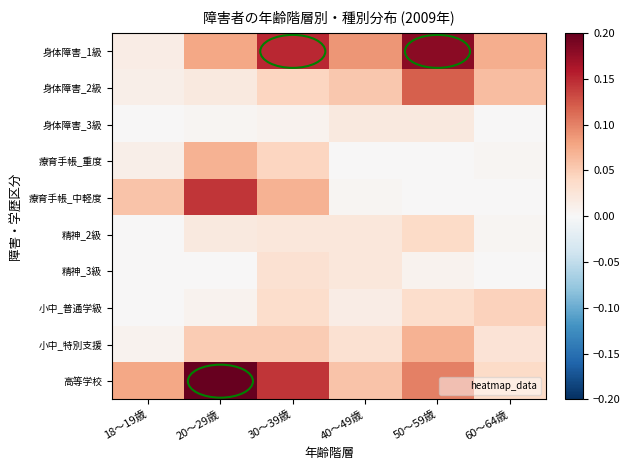

Reading left to right, transcribe all the data shown in this chart.

身体障害_1級: 18～19歳=0.0	20～29歳=0.1	30～39歳=0.2	40～49歳=0.1	50～59歳=0.2	60～64歳=0.1
身体障害_2級: 18～19歳=0.0	20～29歳=0.0	30～39歳=0.0	40～49歳=0.1	50～59歳=0.1	60～64歳=0.1
身体障害_3級: 18～19歳=0.0	20～29歳=0.0	30～39歳=0.0	40～49歳=0.0	50～59歳=0.0	60～64歳=0.0
療育手帳_重度: 18～19歳=0.0	20～29歳=0.1	30～39歳=0.0	40～49歳=0.0	50～59歳=0.0	60～64歳=0.0
療育手帳_中軽度: 18～19歳=0.1	20～29歳=0.1	30～39歳=0.1	40～49歳=0.0	50～59歳=0.0	60～64歳=0.0
精神_2級: 18～19歳=0.0	20～29歳=0.0	30～39歳=0.0	40～49歳=0.0	50～59歳=0.0	60～64歳=0.0
精神_3級: 18～19歳=0.0	20～29歳=0.0	30～39歳=0.0	40～49歳=0.0	50～59歳=0.0	60～64歳=0.0
小中_普通学級: 18～19歳=0.0	20～29歳=0.0	30～39歳=0.0	40～49歳=0.0	50～59歳=0.0	60～64歳=0.0
小中_特別支援: 18～19歳=0.0	20～29歳=0.1	30～39歳=0.1	40～49歳=0.0	50～59歳=0.1	60～64歳=0.0
高等学校: 18～19歳=0.1	20～29歳=0.2	30～39歳=0.1	40～49歳=0.1	50～59歳=0.1	60～64歳=0.0